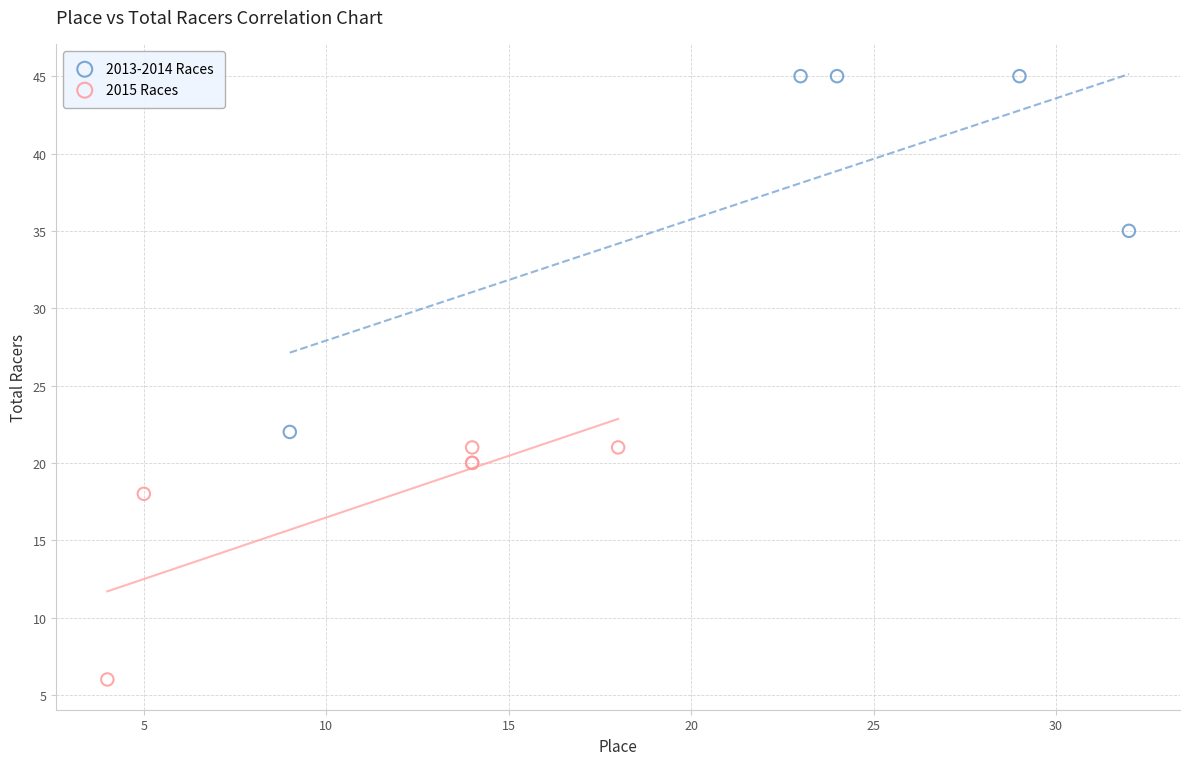

What are all the series names shown in the legend?

2013-2014 Races, 2015 Races